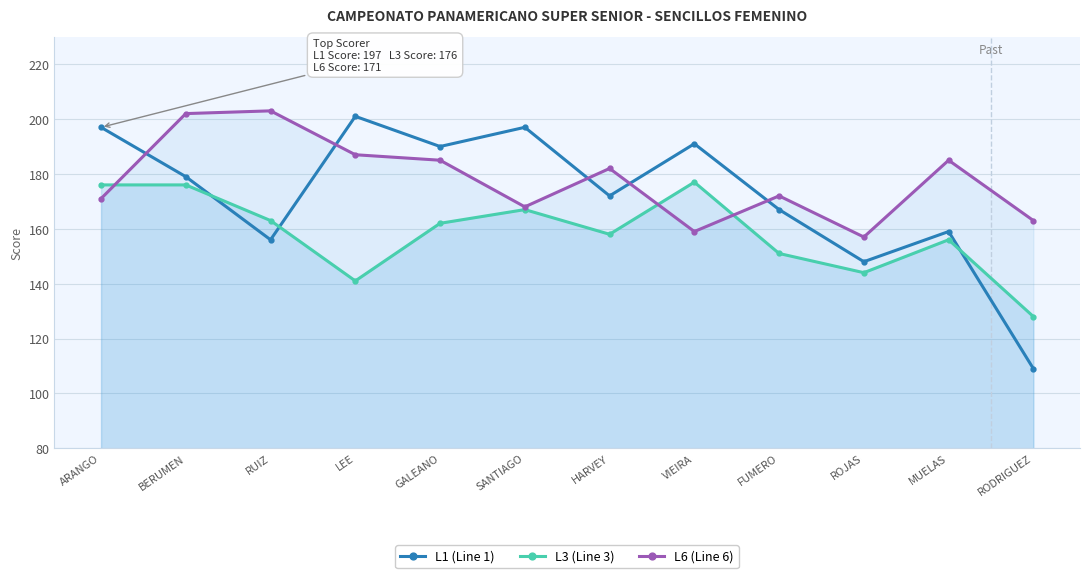

True or false: L6 (Line 6) has more than 0 interior local peaks.

True